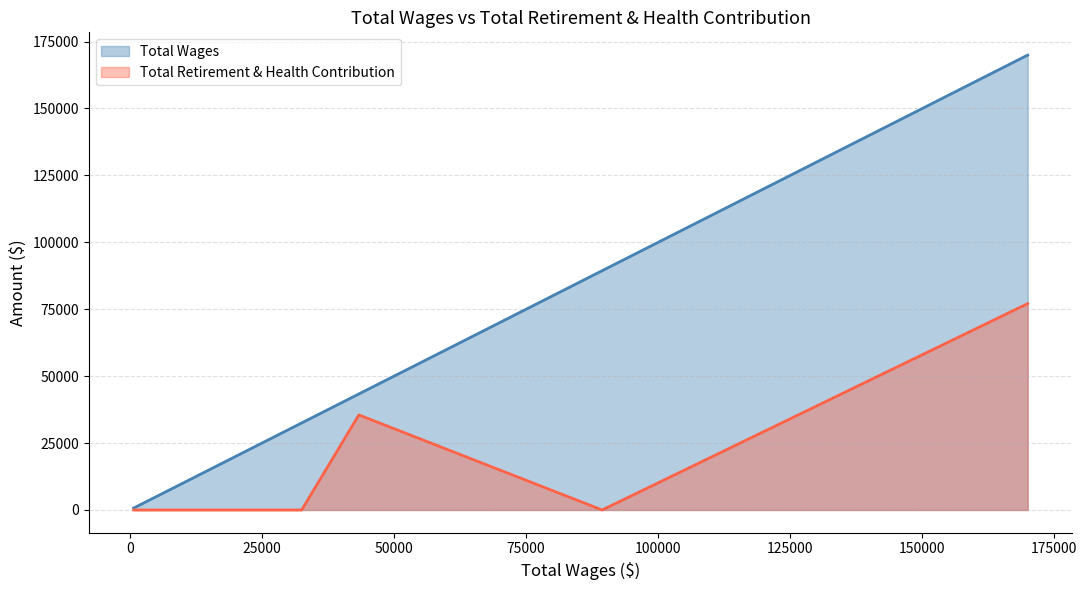

List the series in order of their overall mean, highest first.

Total Wages, Total Retirement & Health Contribution